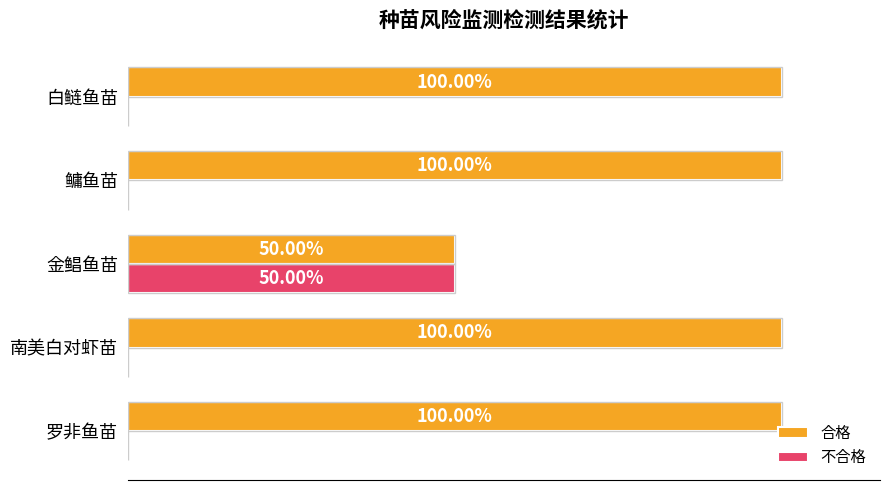

What are all the series names shown in the legend?

合格, 不合格